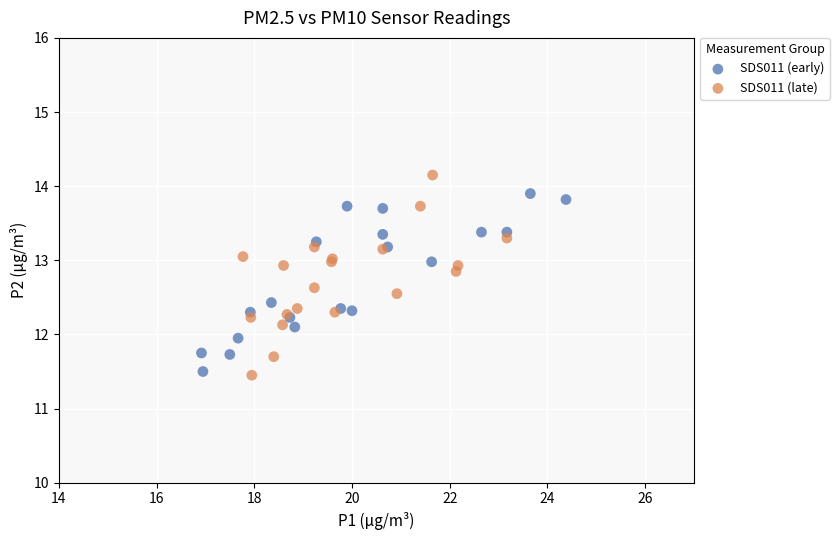

Which series contains the lowest Y value?

SDS011 (late)